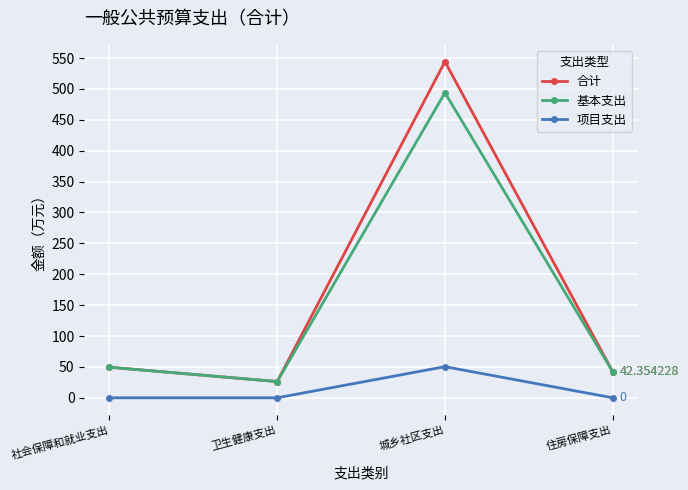

What is the label of the 2nd point from the left?

卫生健康支出